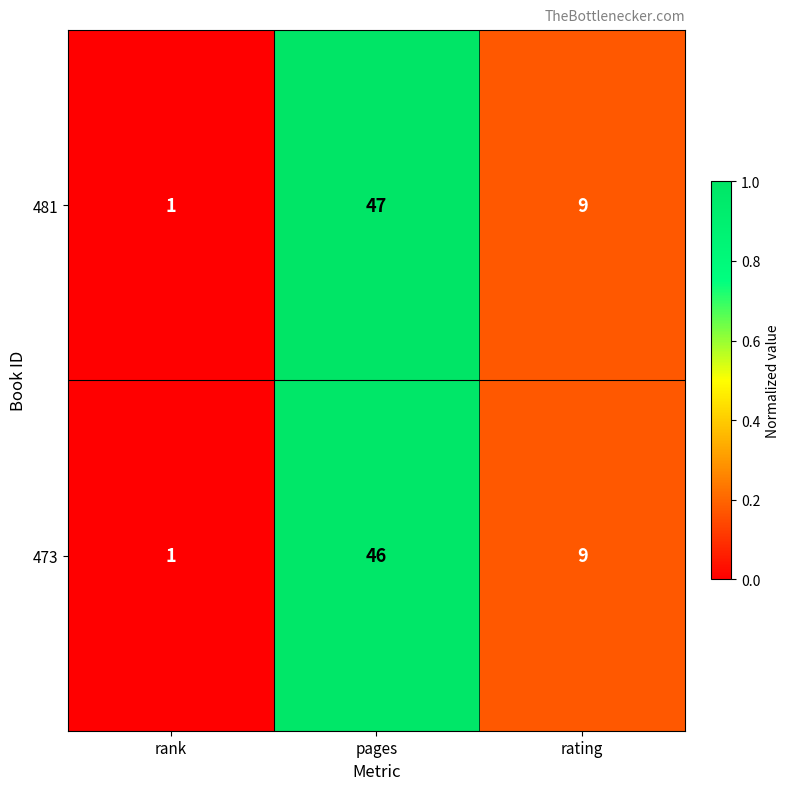

Reading left to right, list all the values displayed in this chart.

481: rank=1	pages=47	rating=9
473: rank=1	pages=46	rating=9